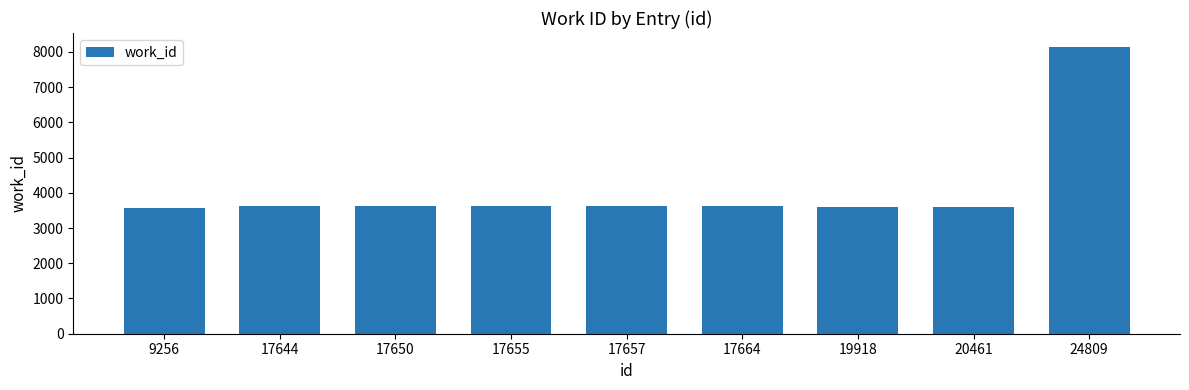

Does the chart contain stacked bars?

No